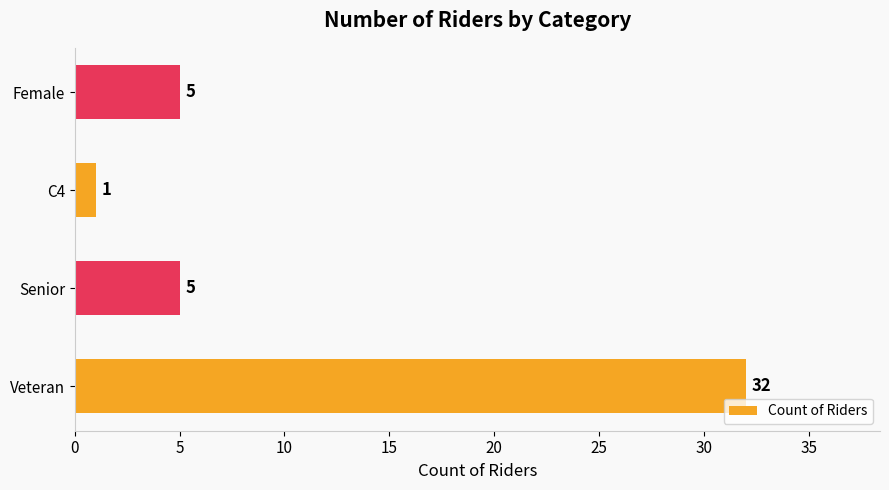

Which label corresponds to the smallest value in the chart?

C4